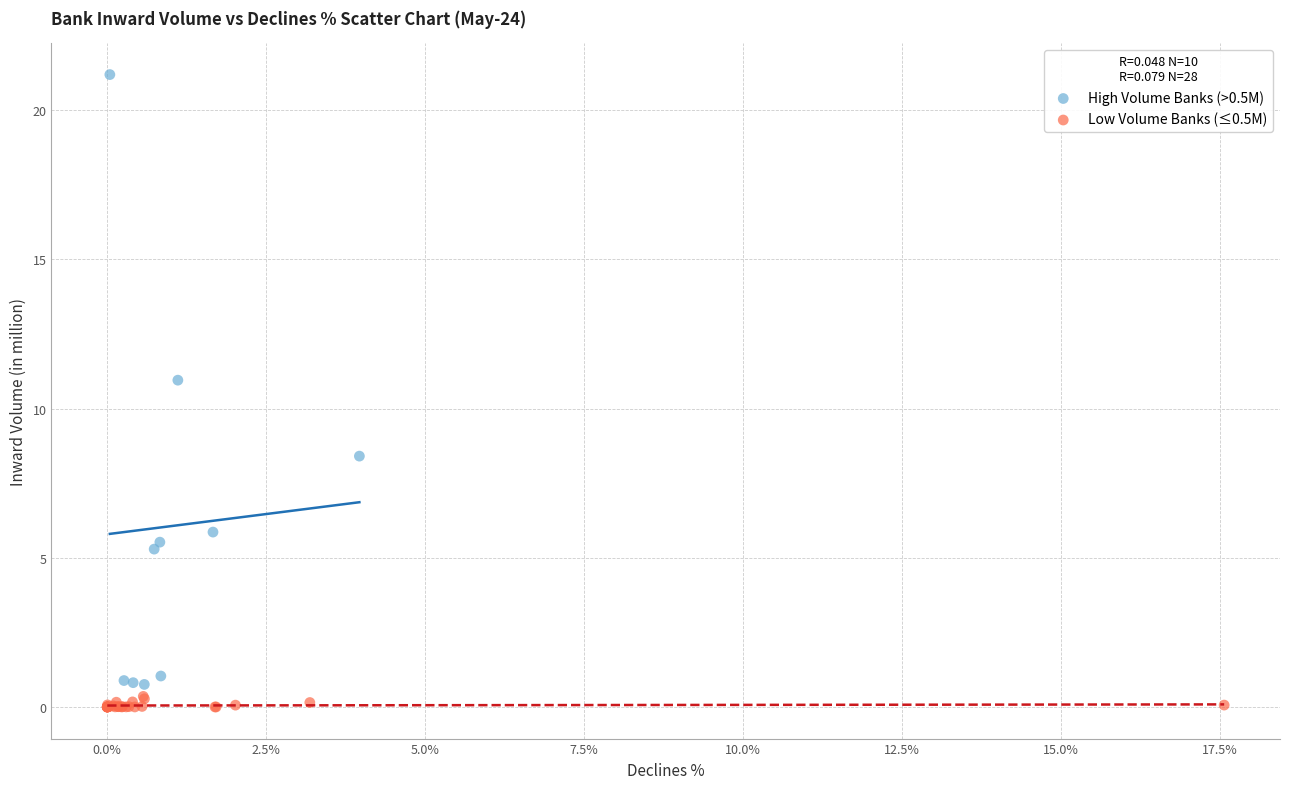

Which series contains the highest Y value?

High Volume Banks (>0.5M)